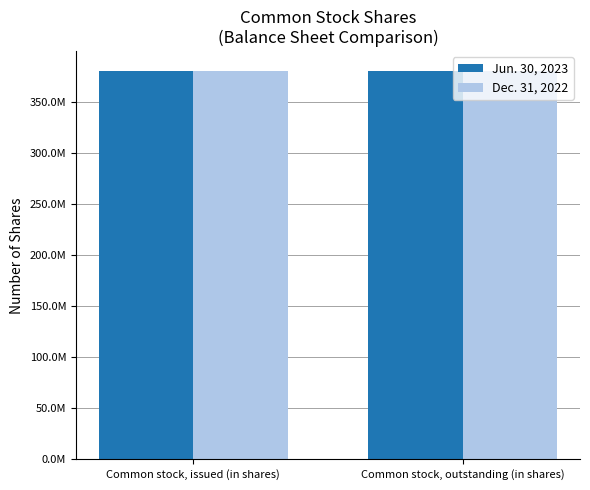

Rank the series by their maximum value, from lowest to highest.

Dec. 31, 2022, Jun. 30, 2023